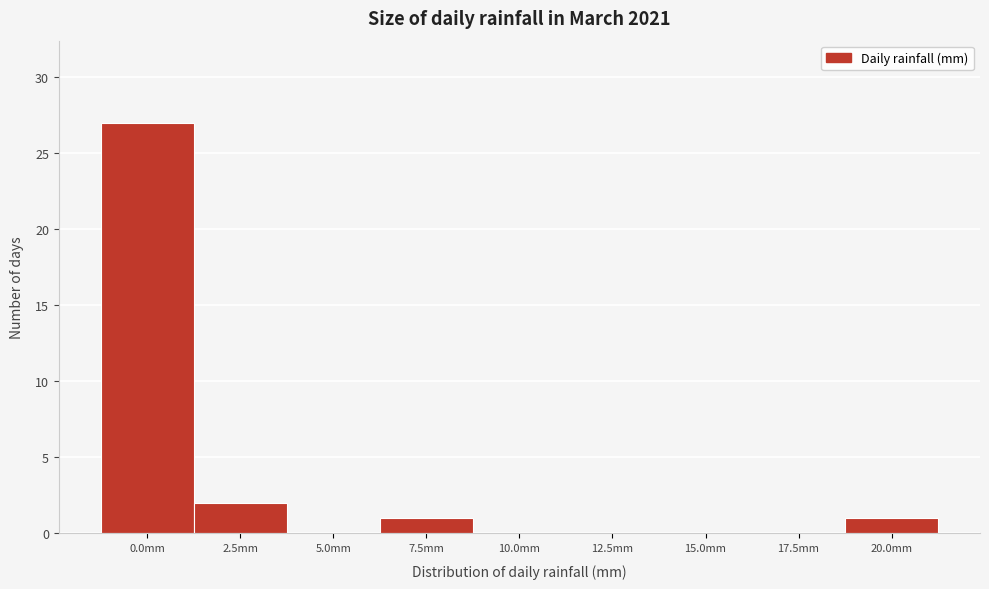

Reading right to left, what are all the values shown in this chart?

20.0mm=1	17.5mm=0	15.0mm=0	12.5mm=0	10.0mm=0	7.5mm=1	5.0mm=0	2.5mm=2	0.0mm=27